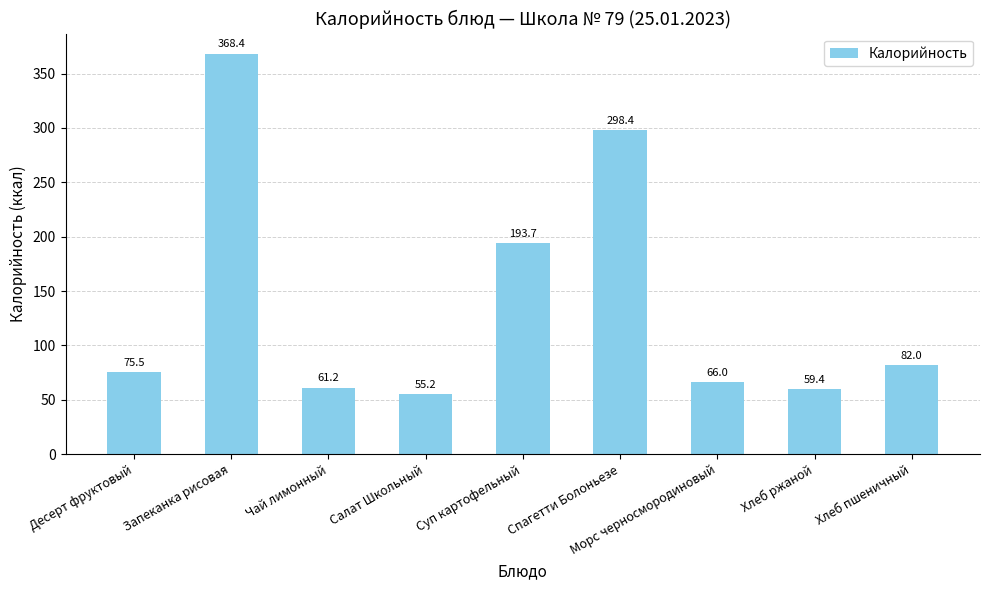

Approximately how many times larger is the value at Хлеб ржаной compared to Десерт фруктовый?

0.8